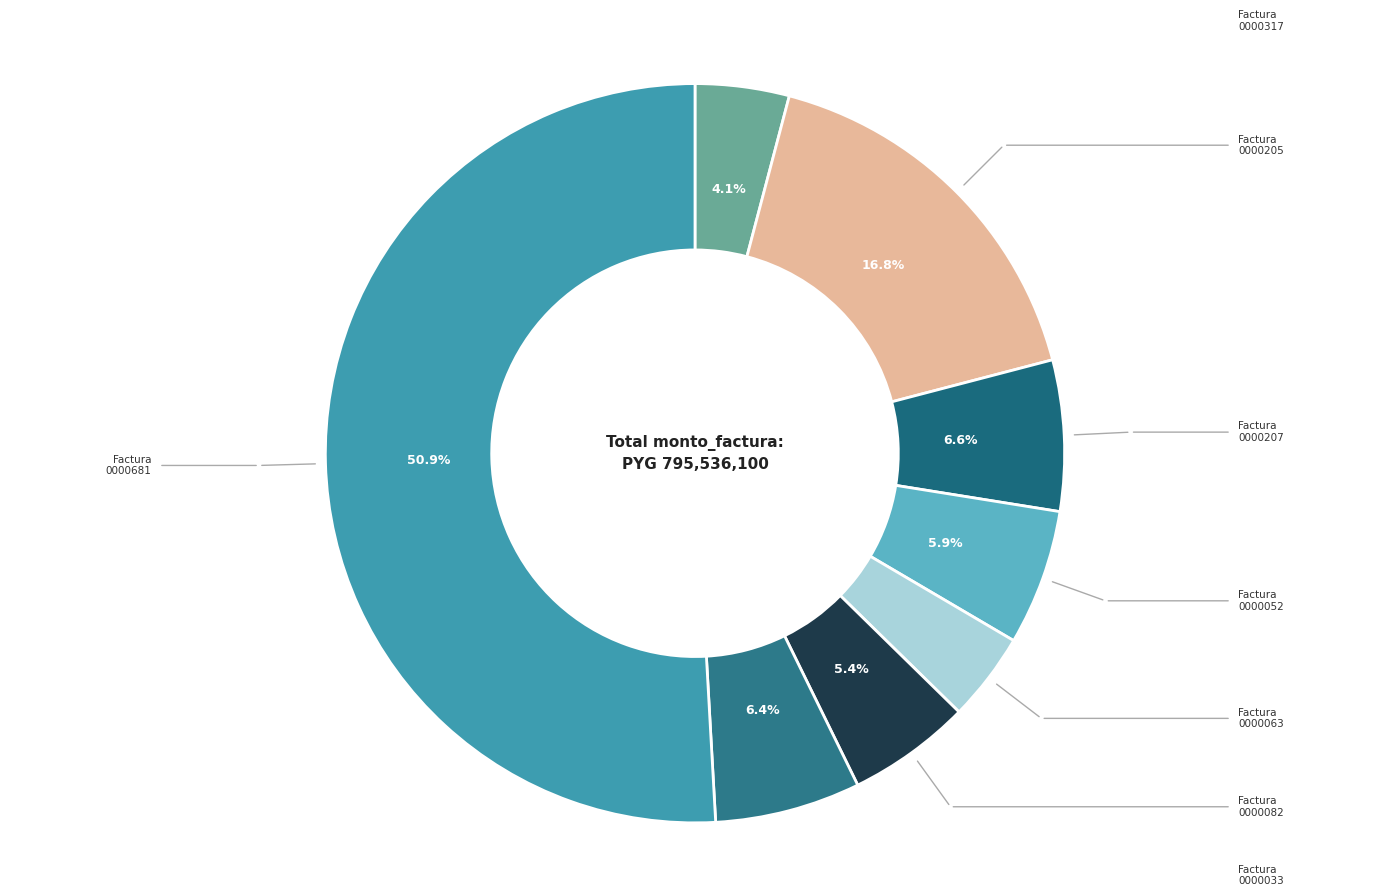

Which category accounts for the majority?

001-001-0000681